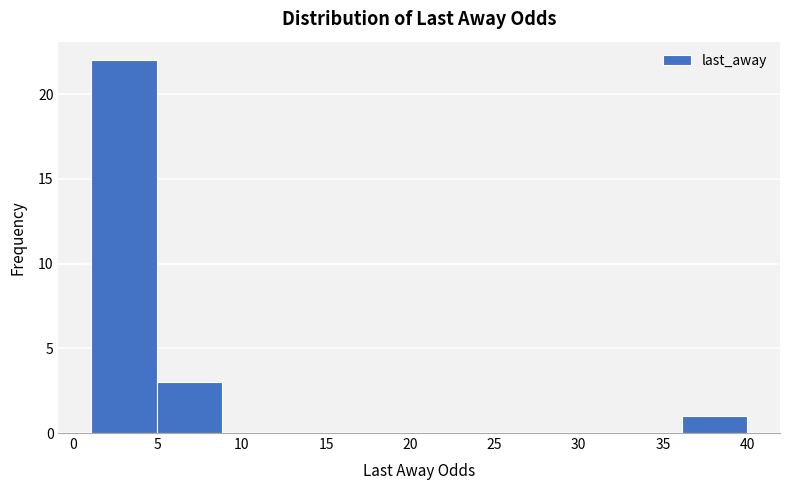

Reading left to right, transcribe this chart: for each bar, give the range it covers on the x-axis and its height. Neither the bar edges nor the heights are printed on the chart, so give them approximately, as read against the axes.

1.0 to 5.0: 22
5.0 to 9.0: 3
9.0 to 12.5: 0
12.5 to 16.5: 0
16.5 to 20.5: 0
20.5 to 24.5: 0
24.5 to 28.5: 0
28.5 to 32.0: 0
32.0 to 36.0: 0
36.0 to 40.0: 1